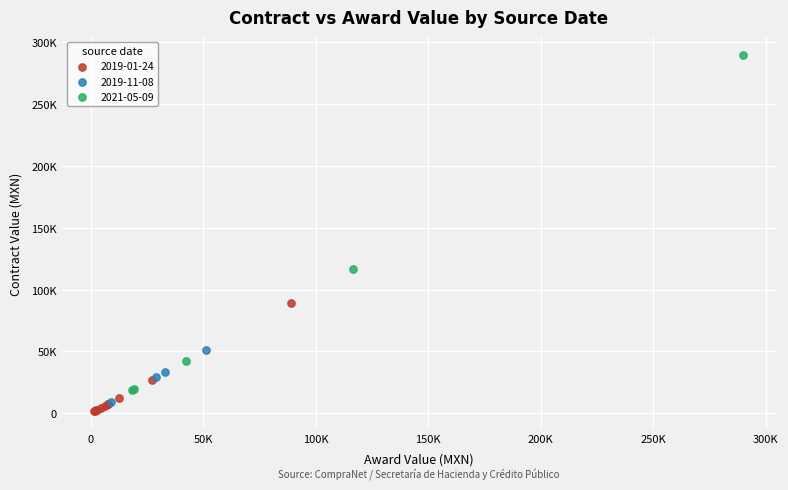

Which series has the largest Y range (max minus min)?

2021-05-09